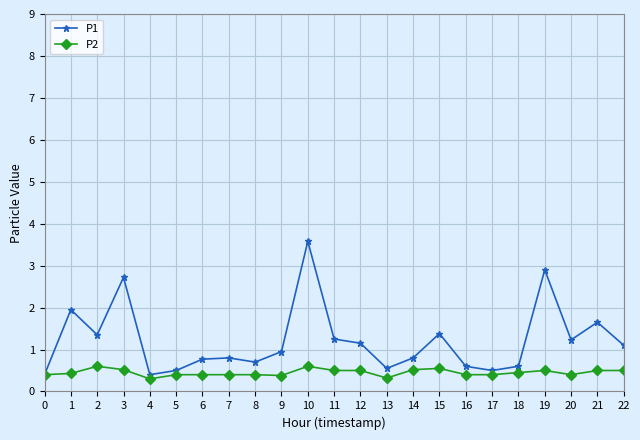

Rank the series by their average value, from lowest to highest.

P2, P1